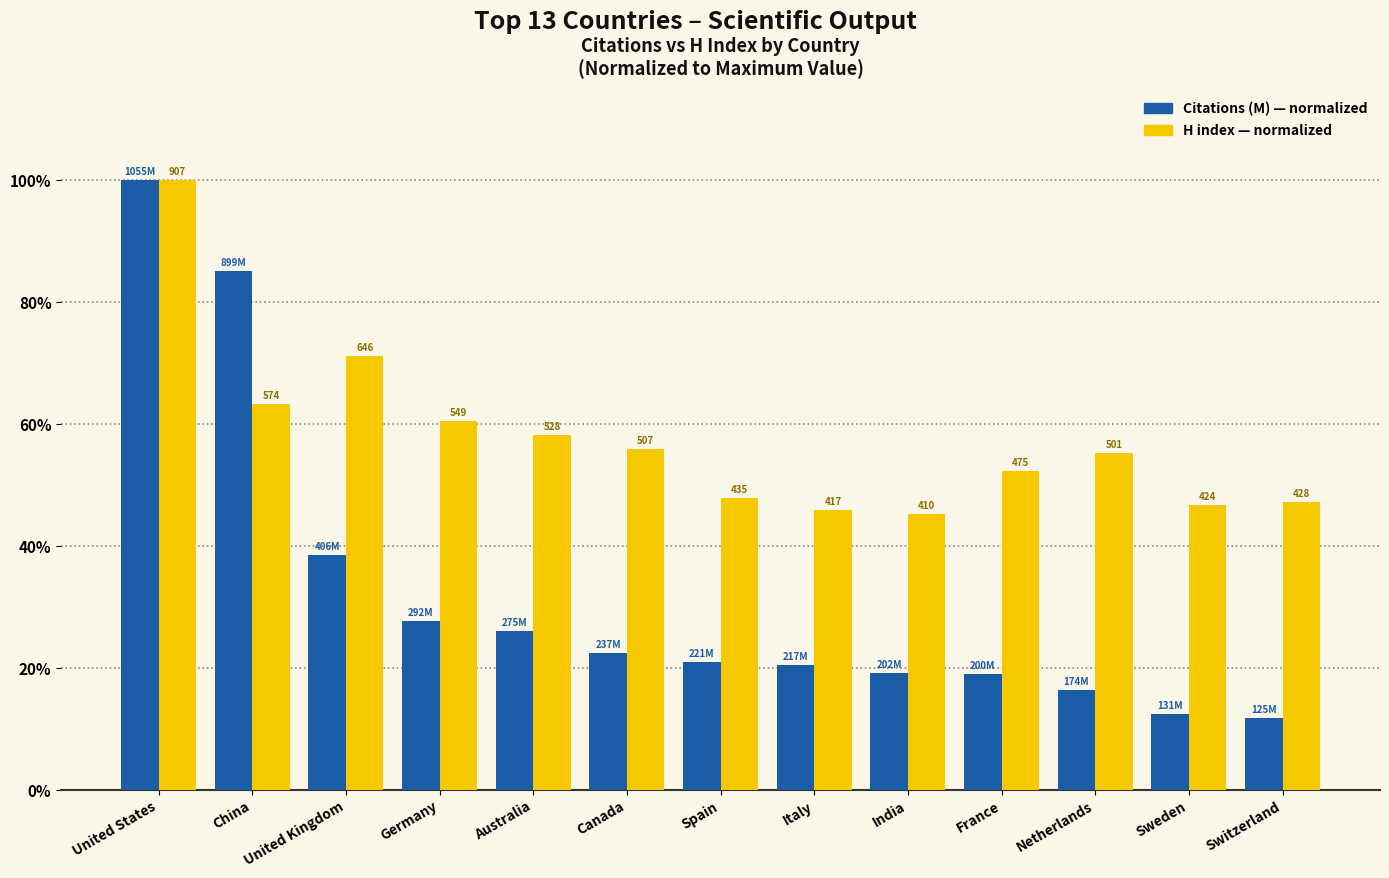

What is the label of the 7th bar from the left?

Spain